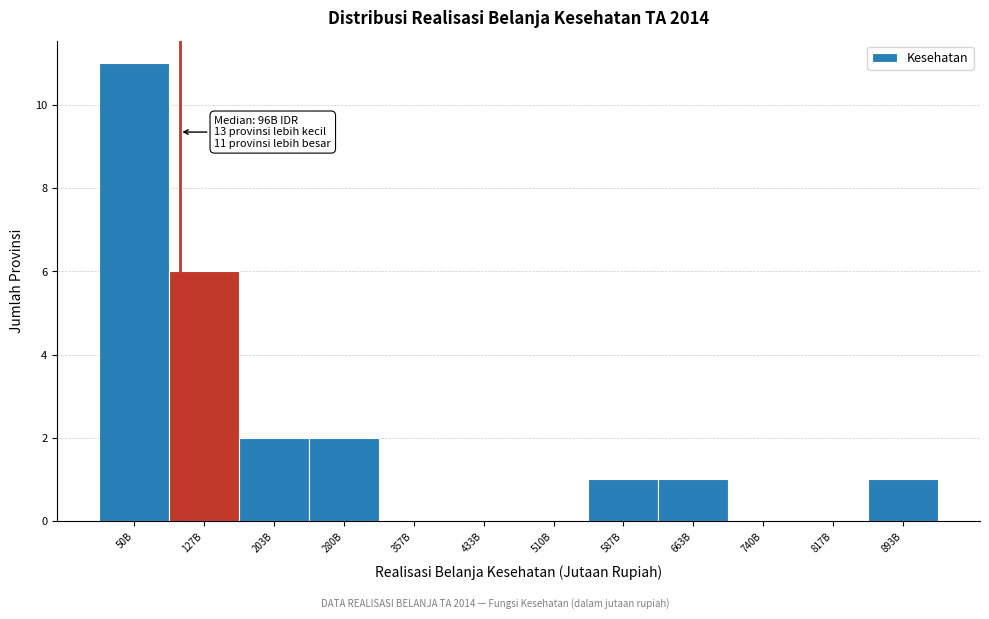

Reading left to right, transcribe all the data shown in this chart.

50B=11	127B=6	203B=2	280B=2	357B=0	433B=0	510B=0	587B=1	663B=1	740B=0	817B=0	893B=1